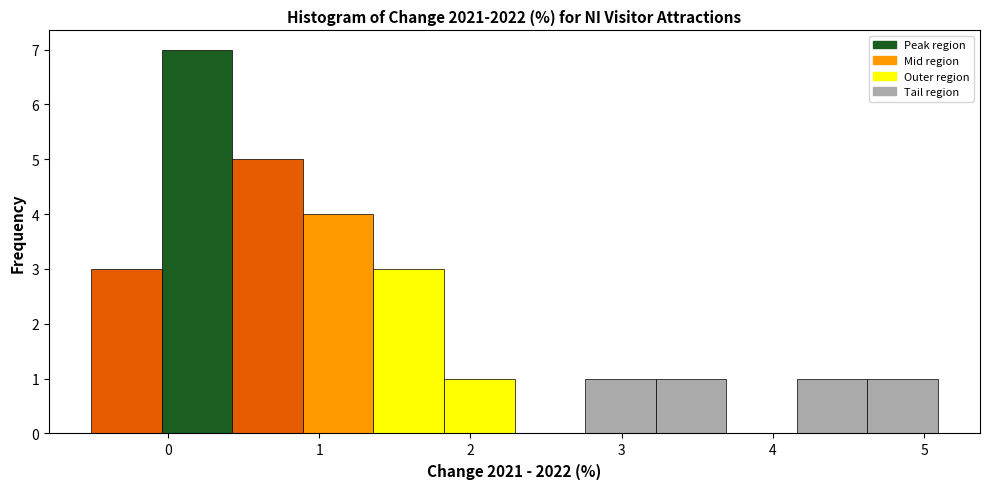

How tall is the bar that spans -0.5 to 0.0 on the x-axis? Neither the bar edges nor the heights are printed on the chart, so give them approximately, as read against the axes.

3